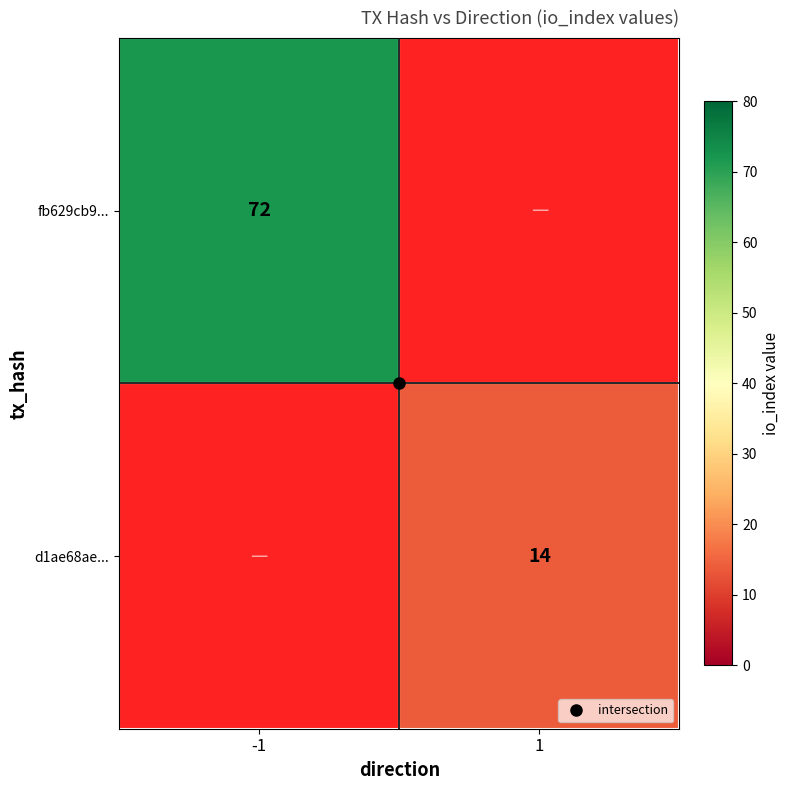

At which label is fb629cb9... closest to 72?

-1